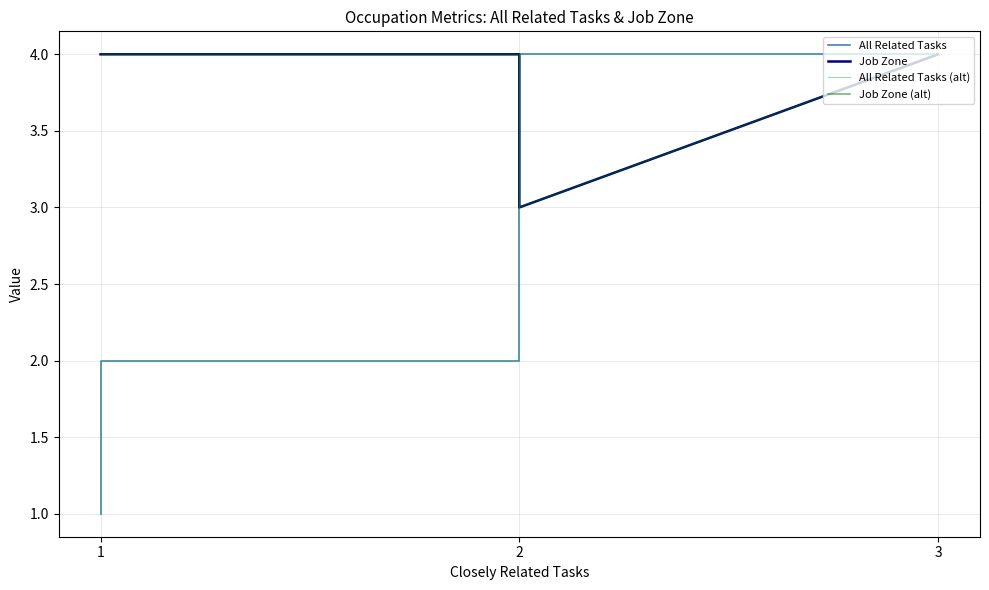

How many intersections are there between Job Zone (alt) and All Related Tasks?

1